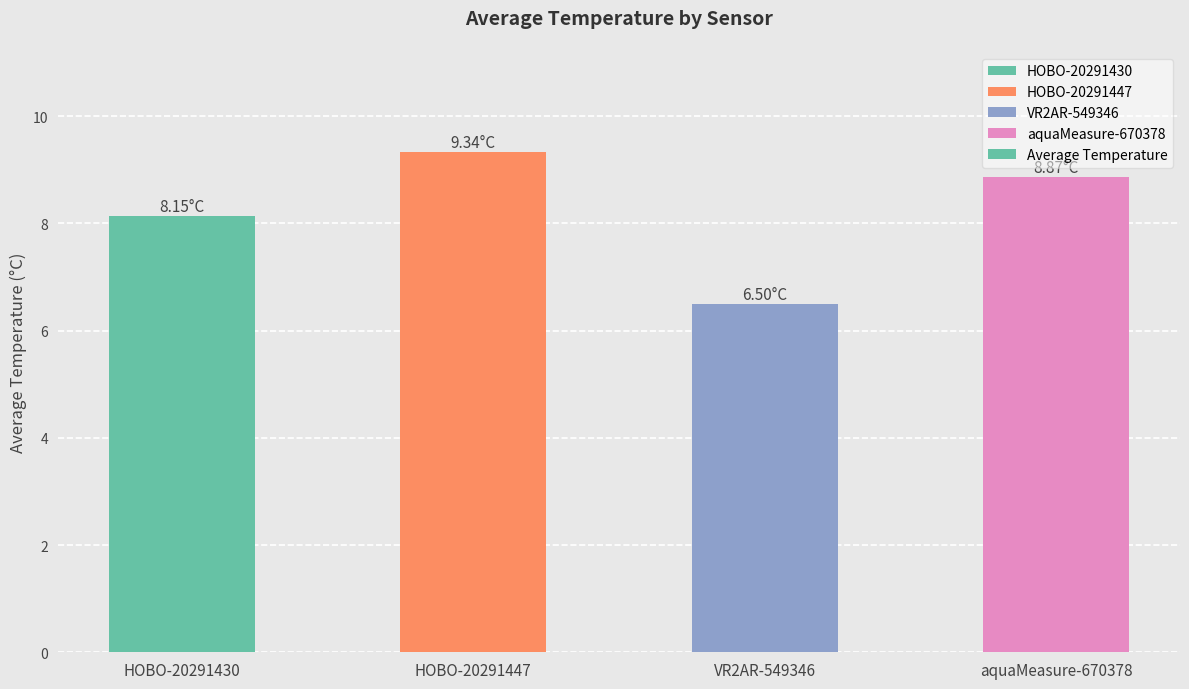

What is the difference between the values at VR2AR-549346 and HOBO-20291430?

1.6